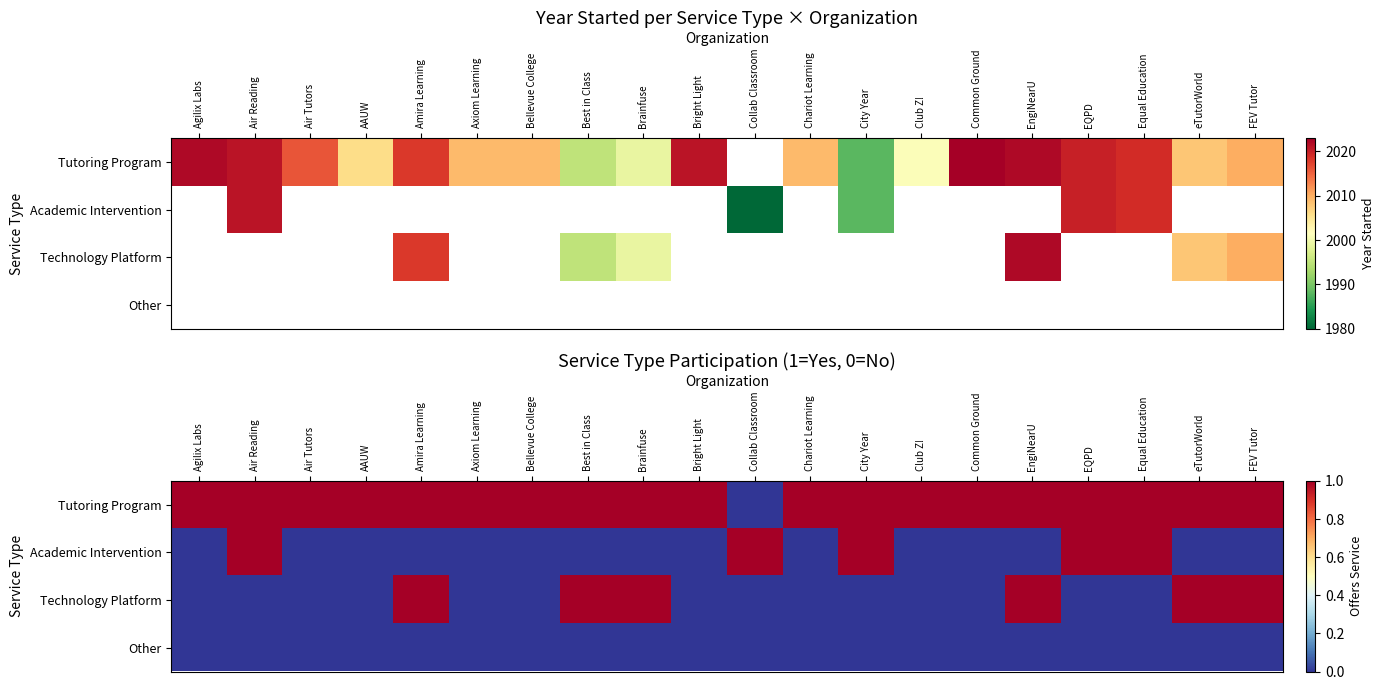

True or false: Other has a value of 0 at Equal Education.

True